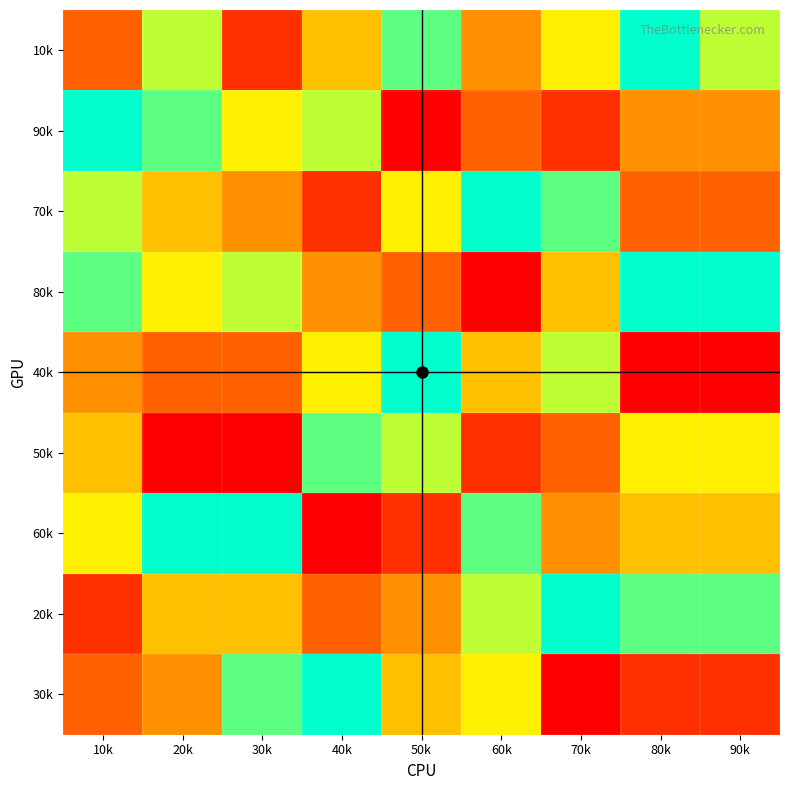

At which category does the chart reach its minimum across all series?

50k